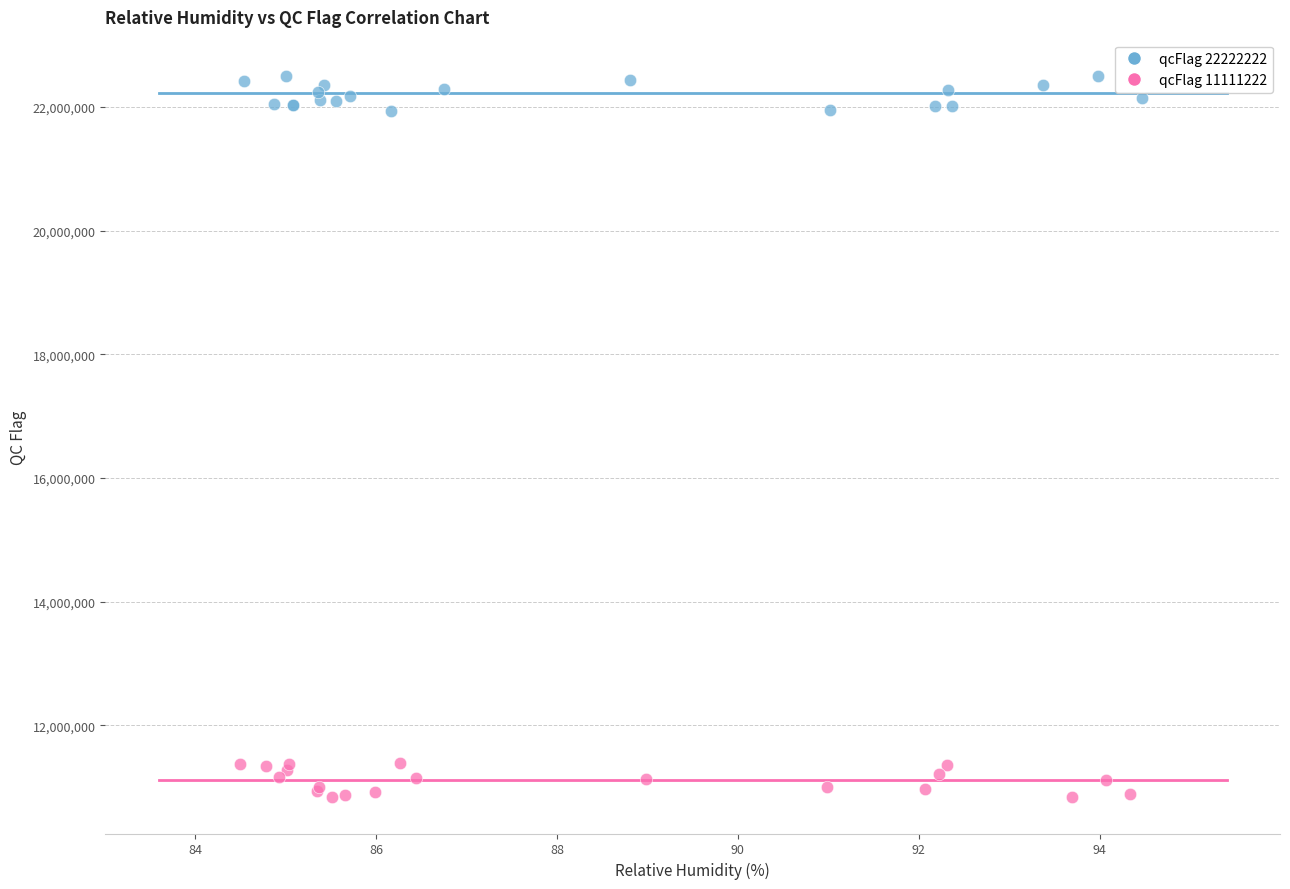

Which series reaches the maximum Y coordinate?

qcFlag 22222222